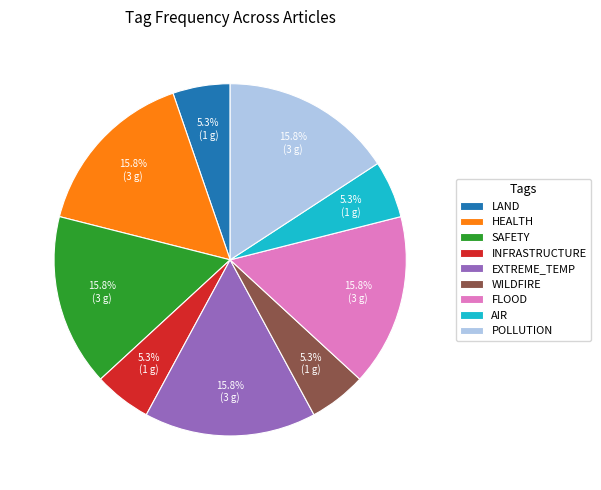

Is FLOOD the majority of the pie?

No